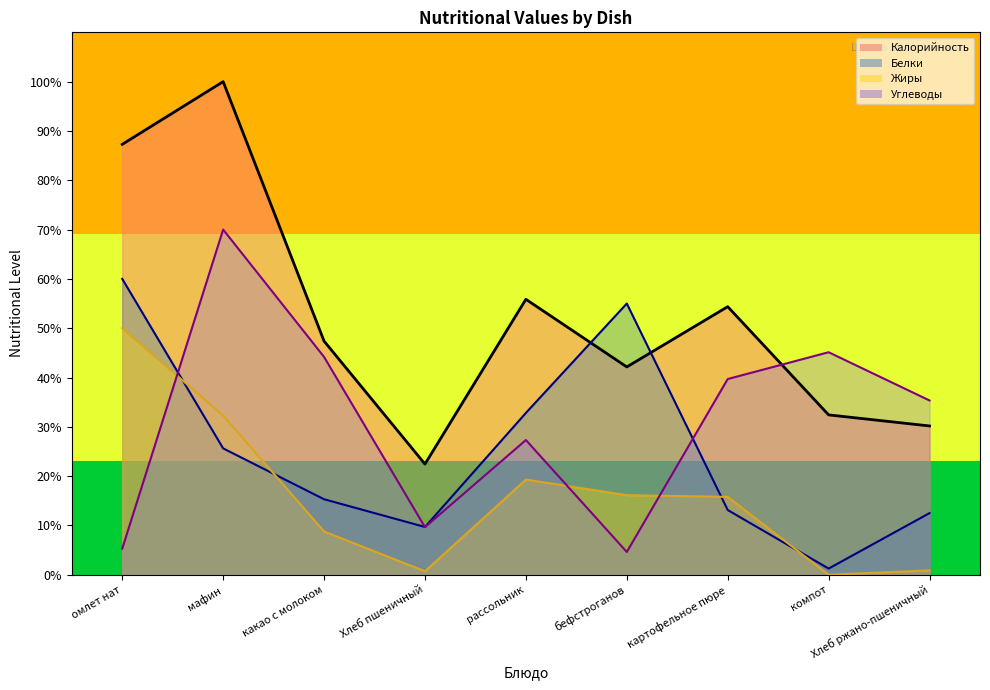

Count the number of categories in the chart.

9